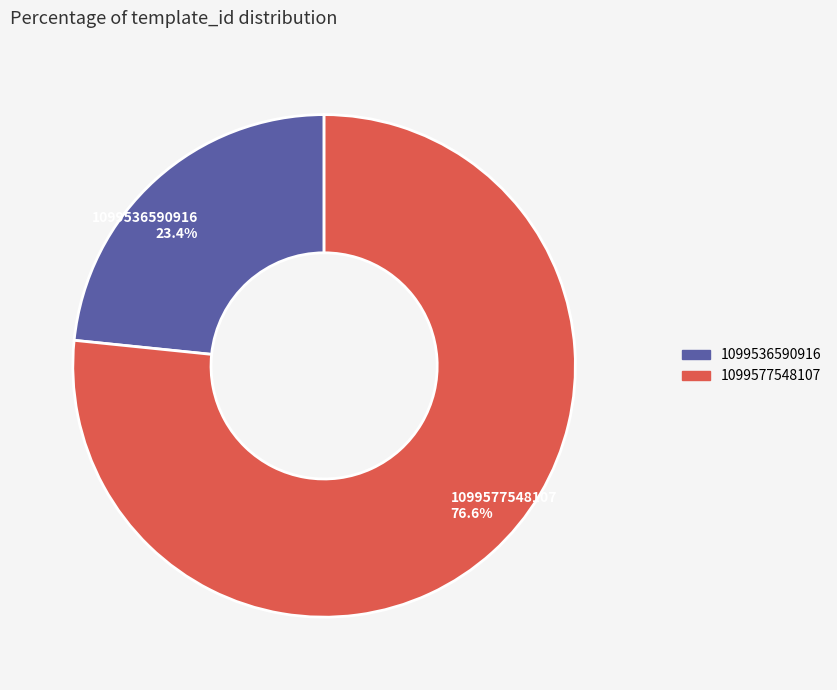

To the nearest percent, what is the average slice percentage?

50%